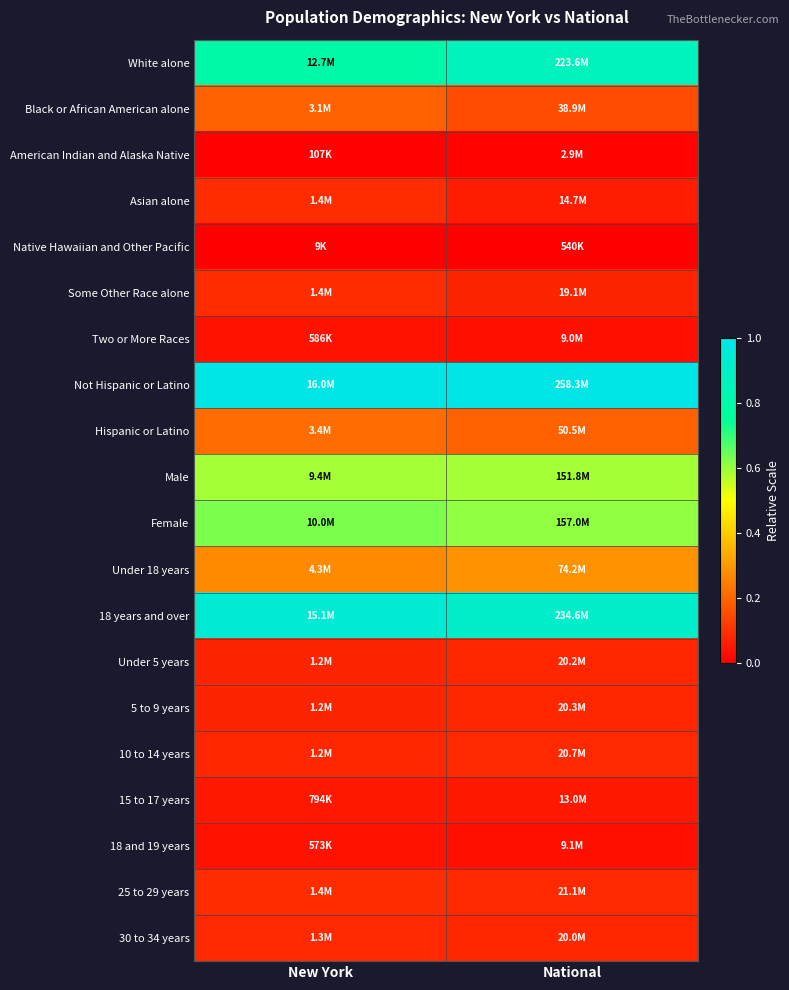

Which has a higher value, New York or National?

National